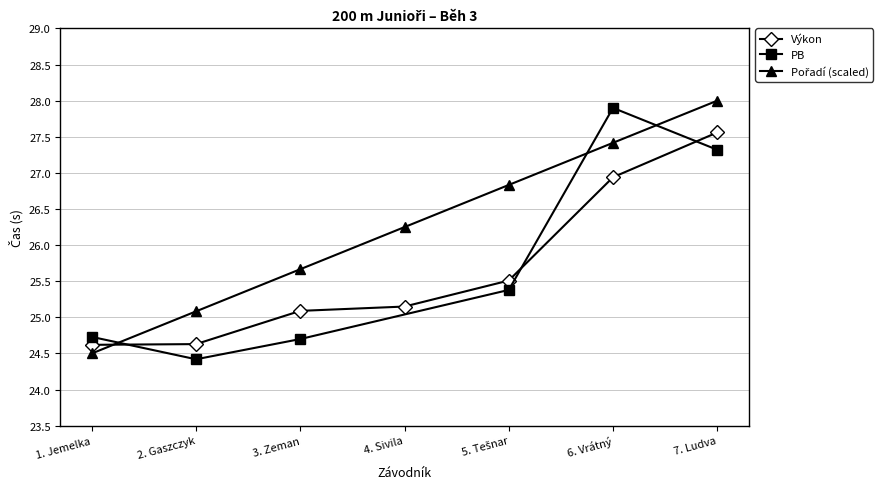

How many data points in Výkon are above 25?

5